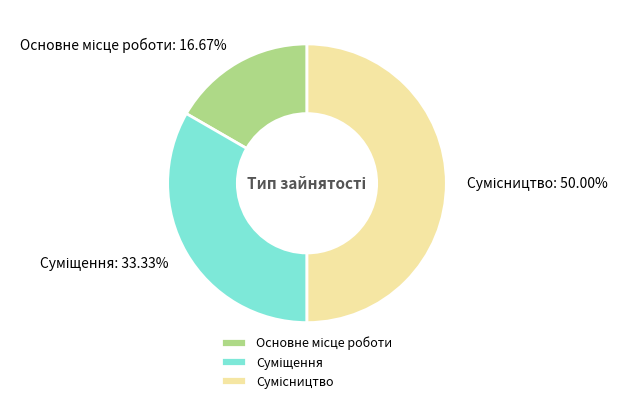

How many segments does this pie chart have?

3